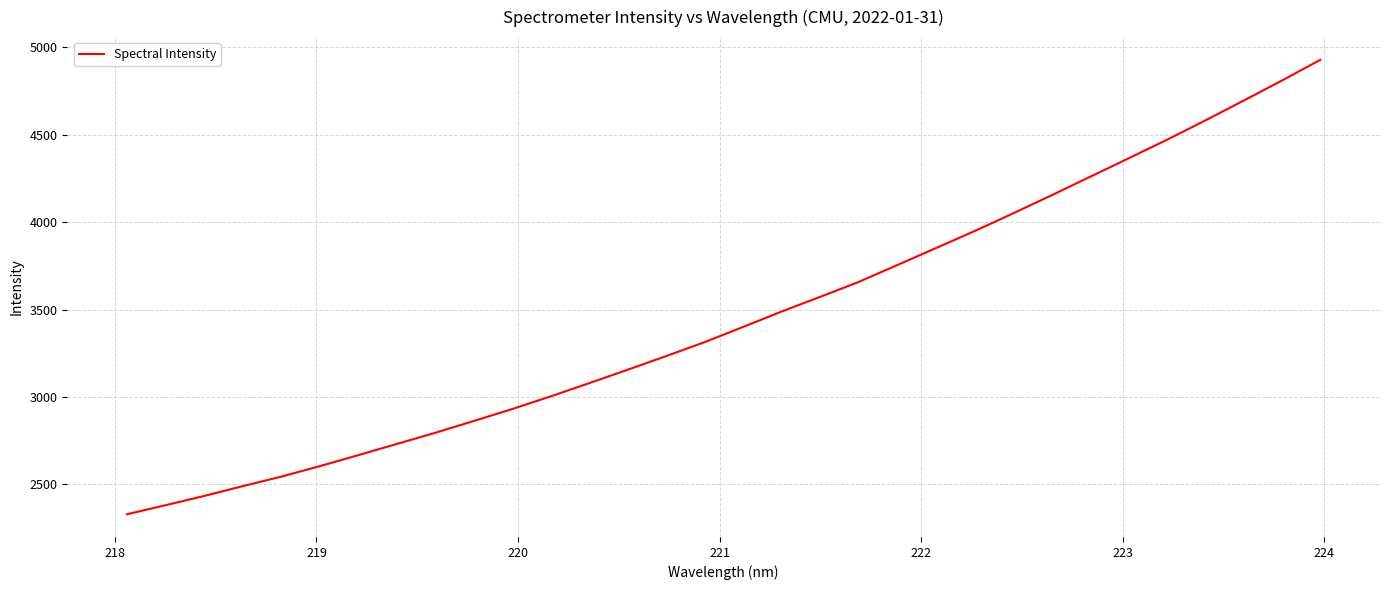

True or false: there are more than 2 points higher than both neighbors.

False